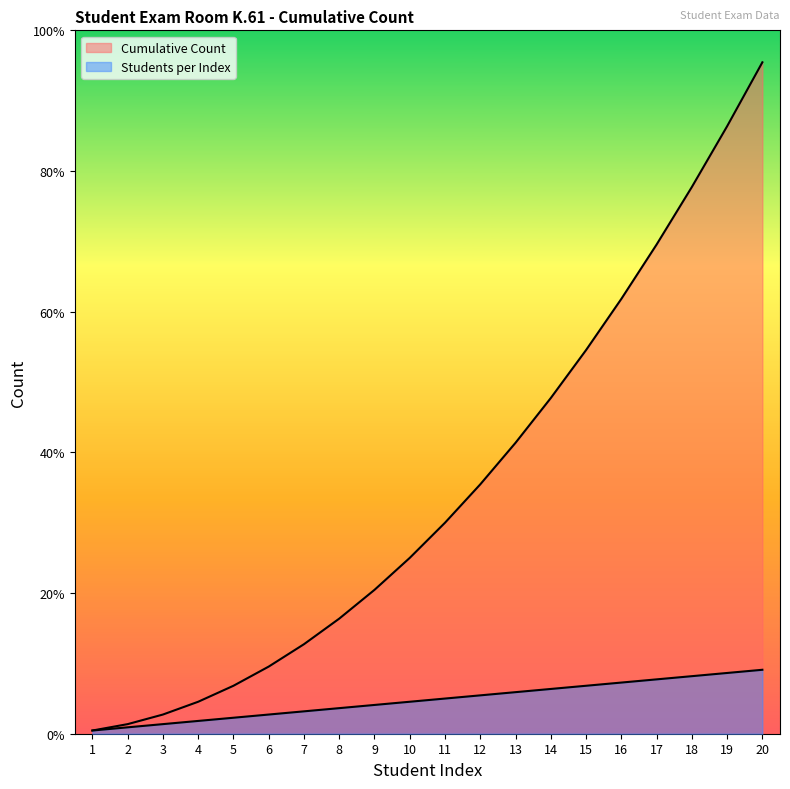

Count the number of values greater than 11.

9